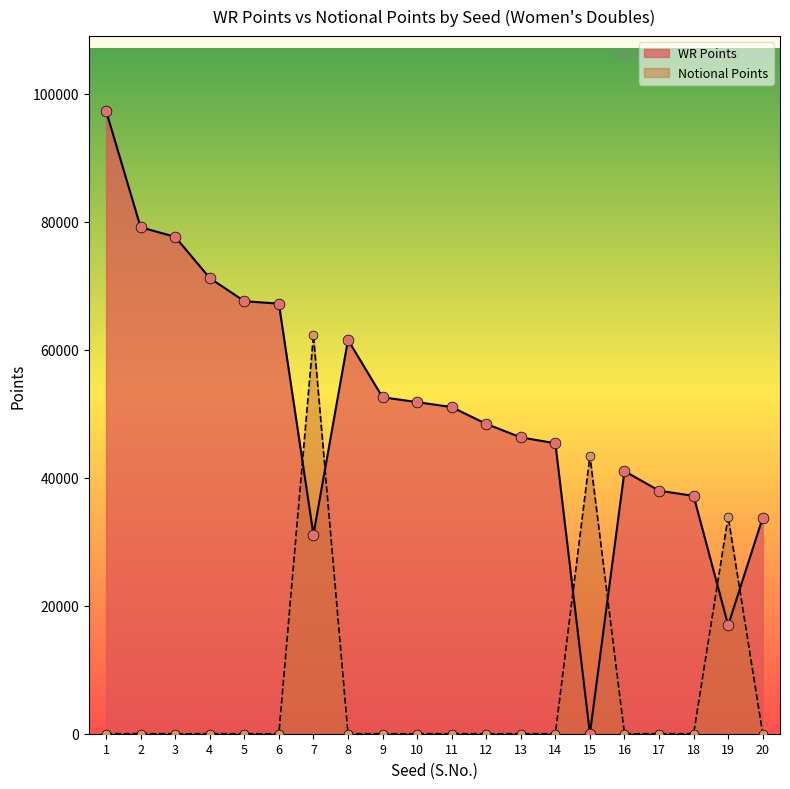

Which series has the largest total across all categories?

WR Points